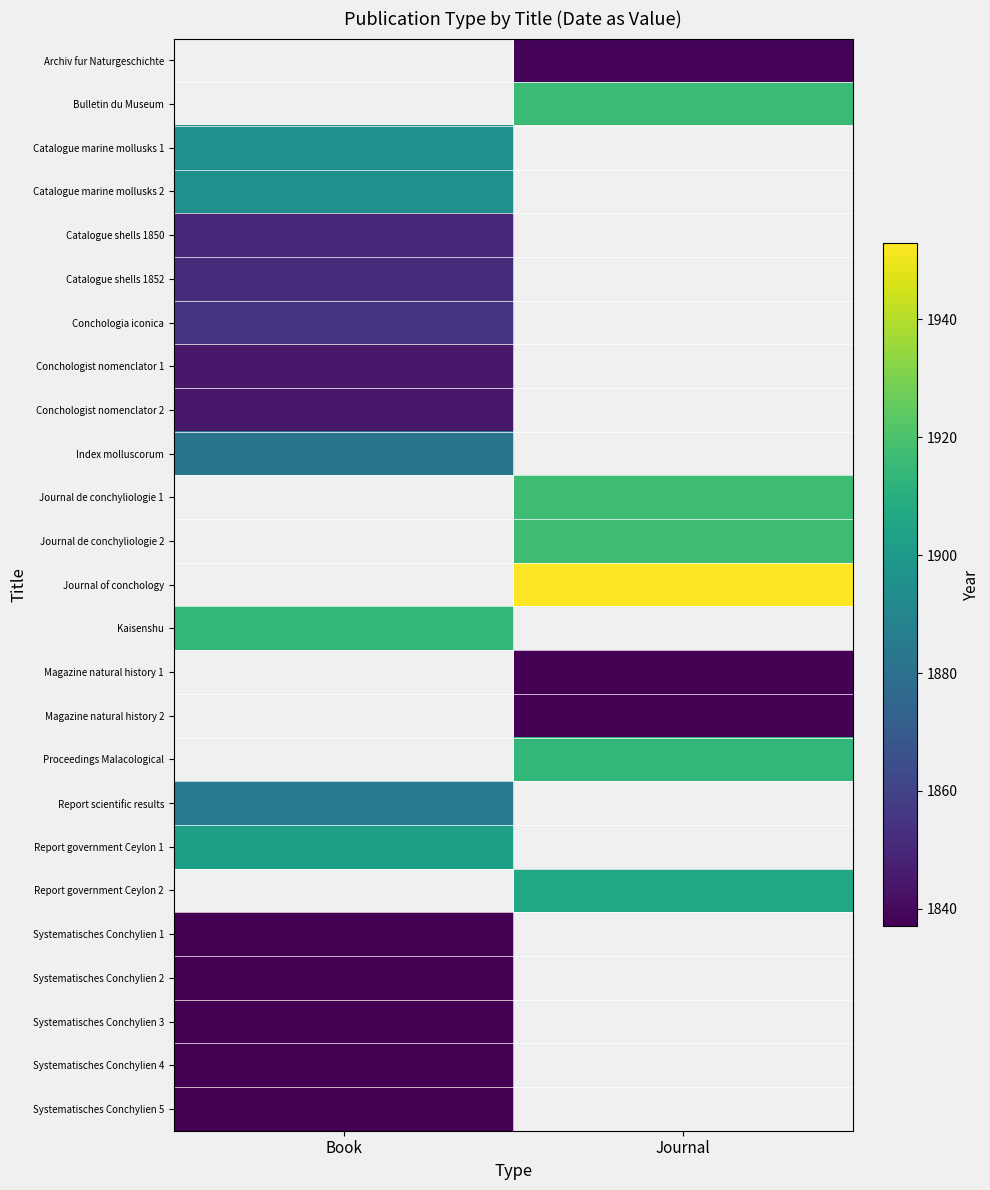

Which label corresponds to the largest value in the chart?

Journal